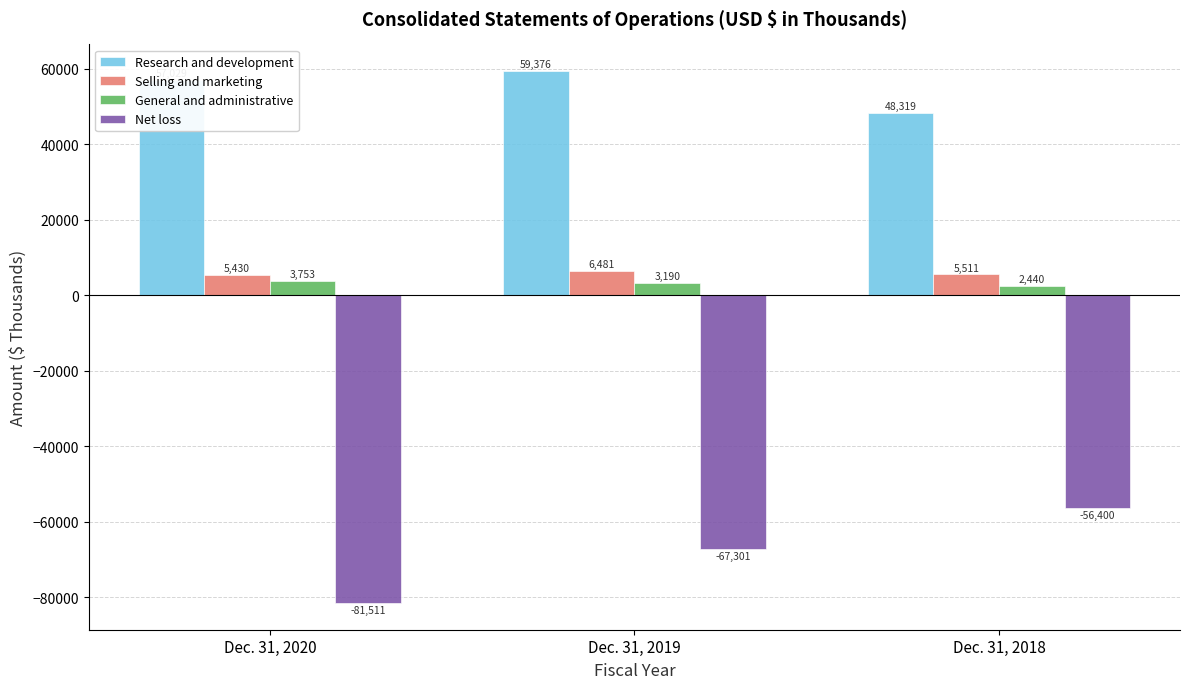

Which series has the largest total across all categories?

Research and development